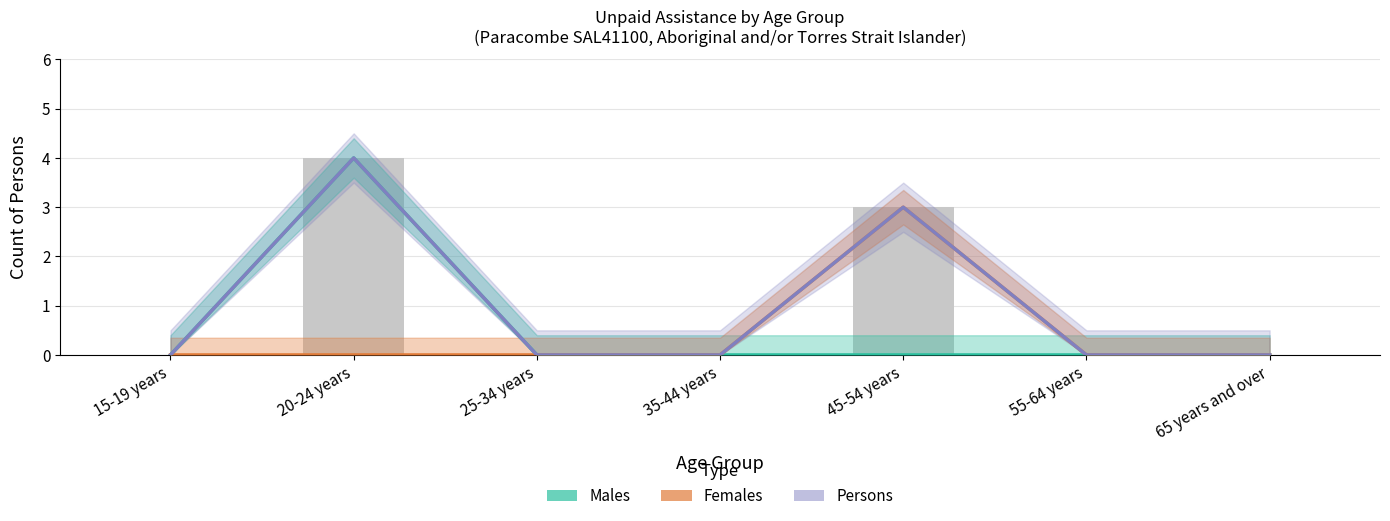

Rank the series by their average value, from highest to lowest.

Persons Total, Males Total, Females Total